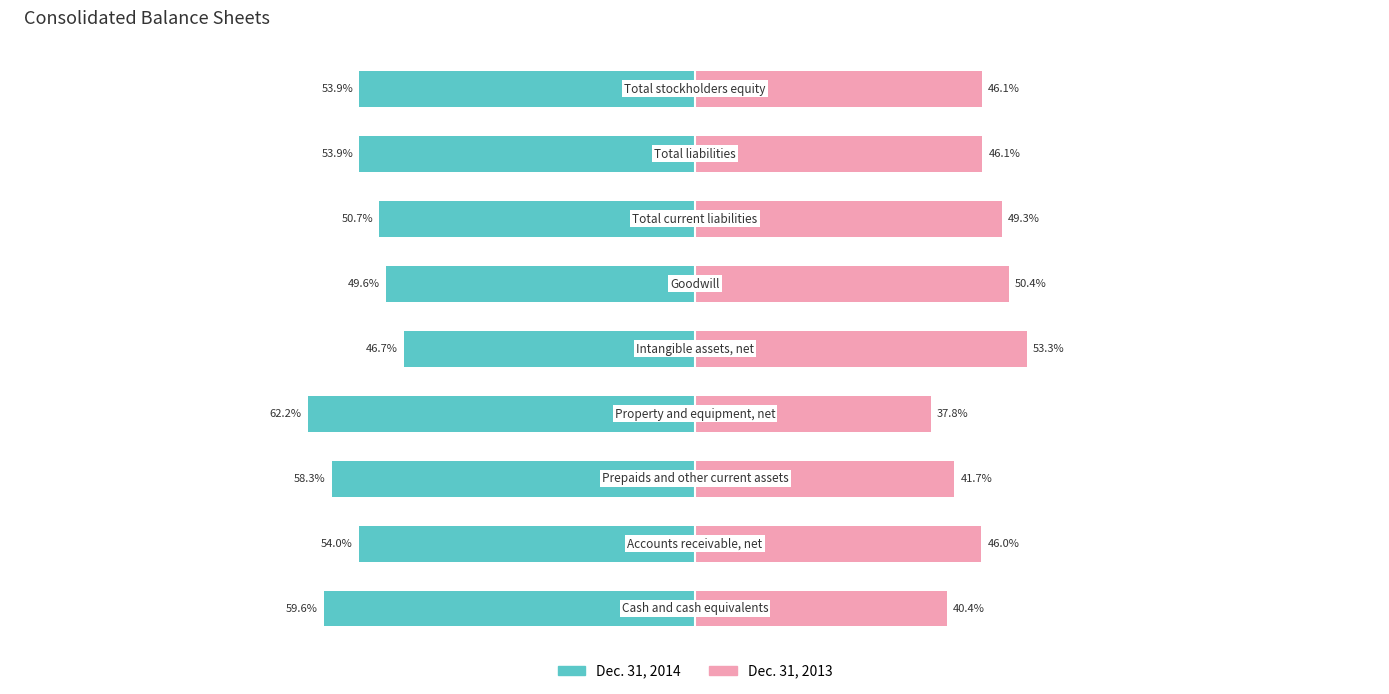

What is the difference between the highest and lowest values at 50?

100.0